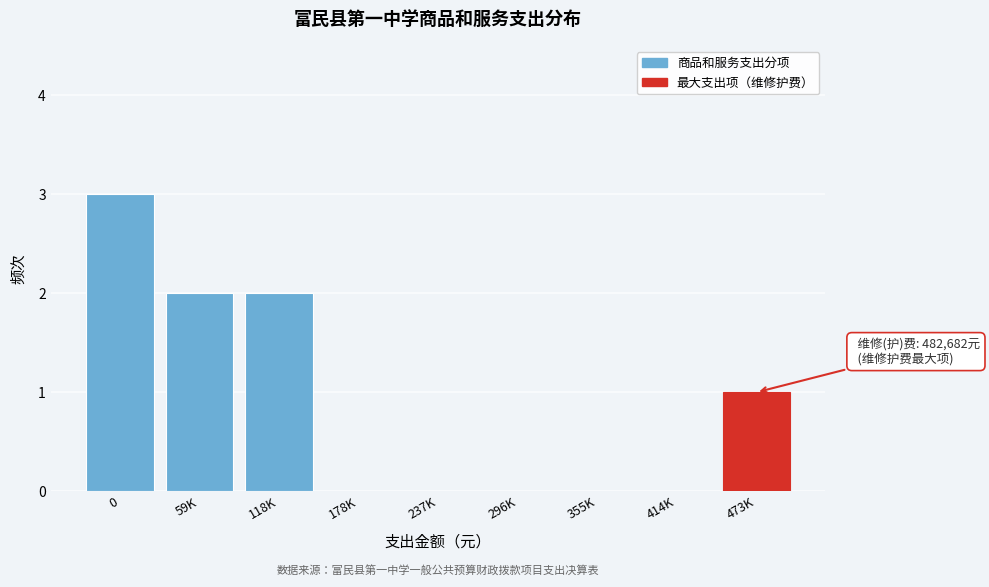

Reading left to right, extract all data points from this chart.

0=3	59K=2	118K=2	178K=0	237K=0	296K=0	355K=0	414K=0	473K=1